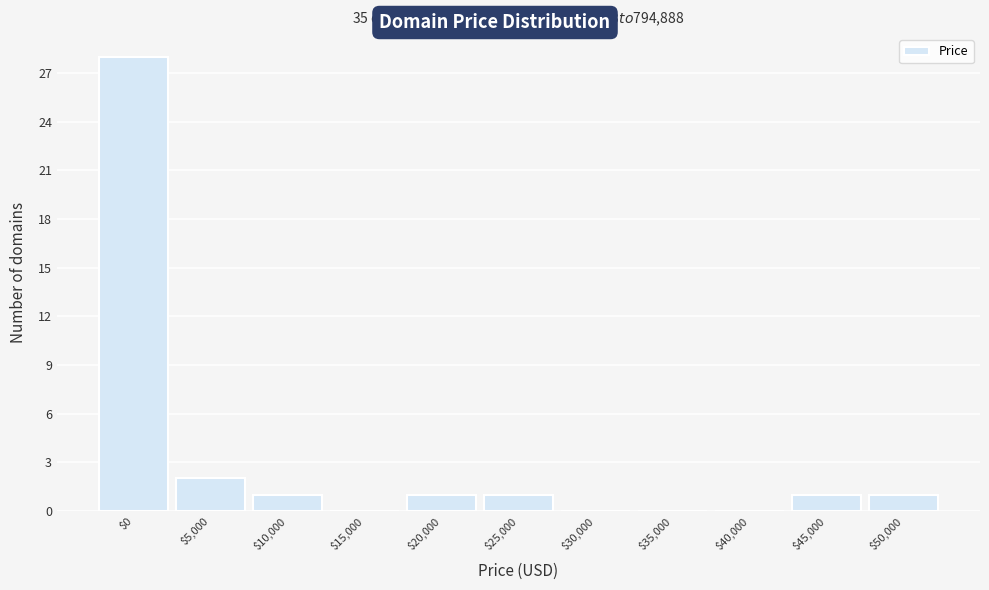

Where is the data nearest to the value 14?

$5,000